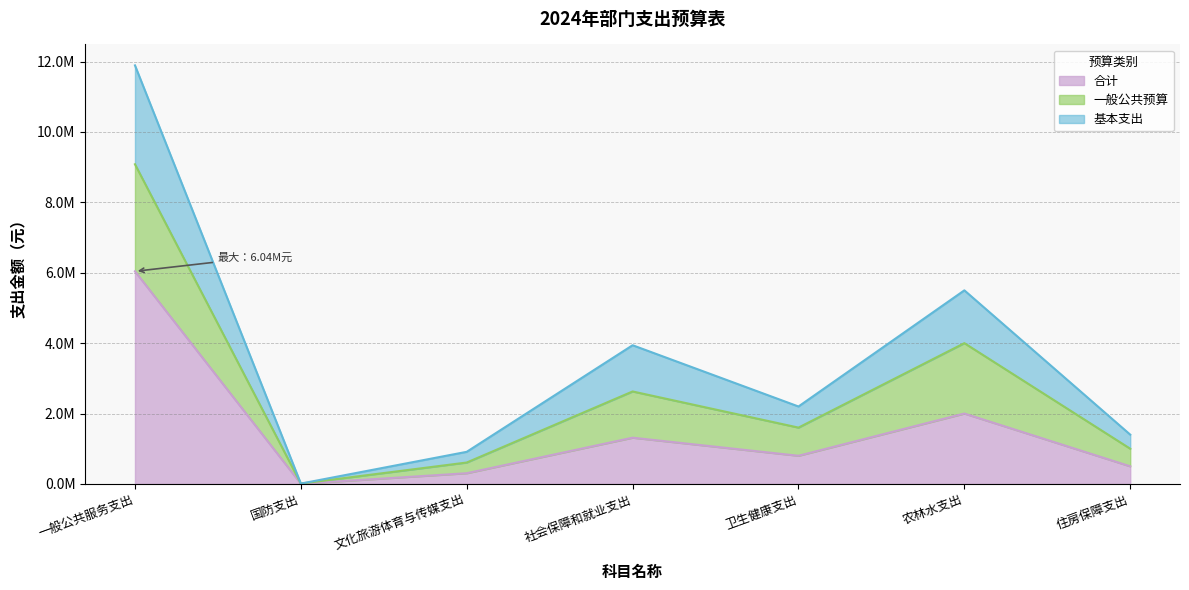

What are all the series names shown in the legend?

合计, 一般公共预算, 基本支出